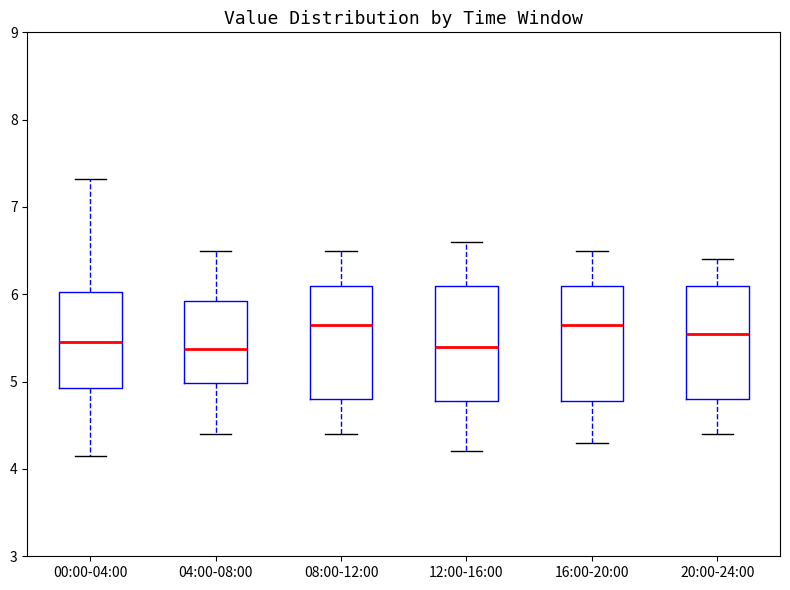

Reading left to right, read every box against the y-axis: the position of its median line, the range the box covers, and the ends of its whiskers. The values are not printed on the chart, so give them approximately, as read against the axis.

00:00-04:00: median 5.5, box 4.9 to 6.0, whiskers 4.2 to 7.3
04:00-08:00: median 5.4, box 5.0 to 5.9, whiskers 4.4 to 6.5
08:00-12:00: median 5.7, box 4.8 to 6.1, whiskers 4.4 to 6.5
12:00-16:00: median 5.4, box 4.8 to 6.1, whiskers 4.2 to 6.6
16:00-20:00: median 5.7, box 4.8 to 6.1, whiskers 4.3 to 6.5
20:00-24:00: median 5.6, box 4.8 to 6.1, whiskers 4.4 to 6.4